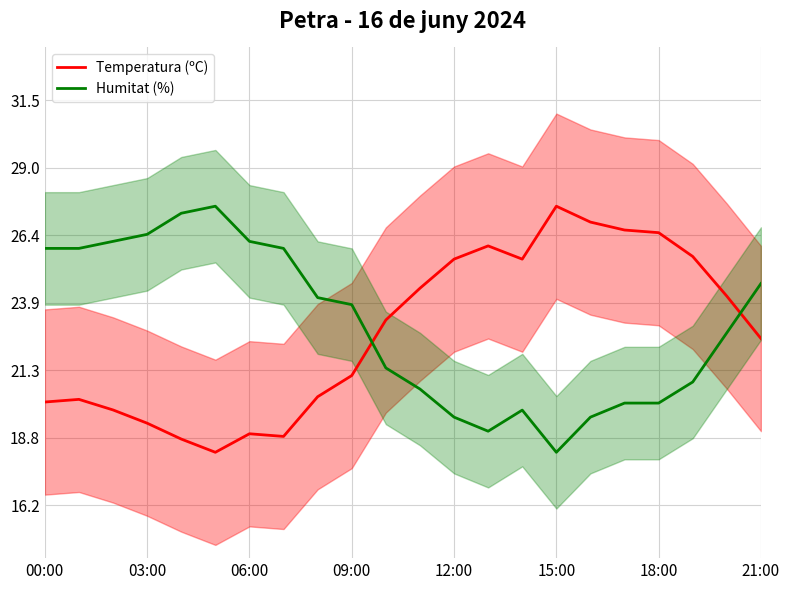

What is the total value across all series at 16?

46.4